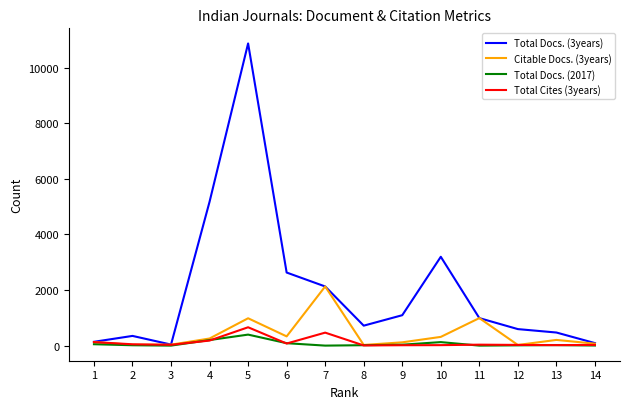

Which series has the widest spread of values?

Total Docs. (3years)